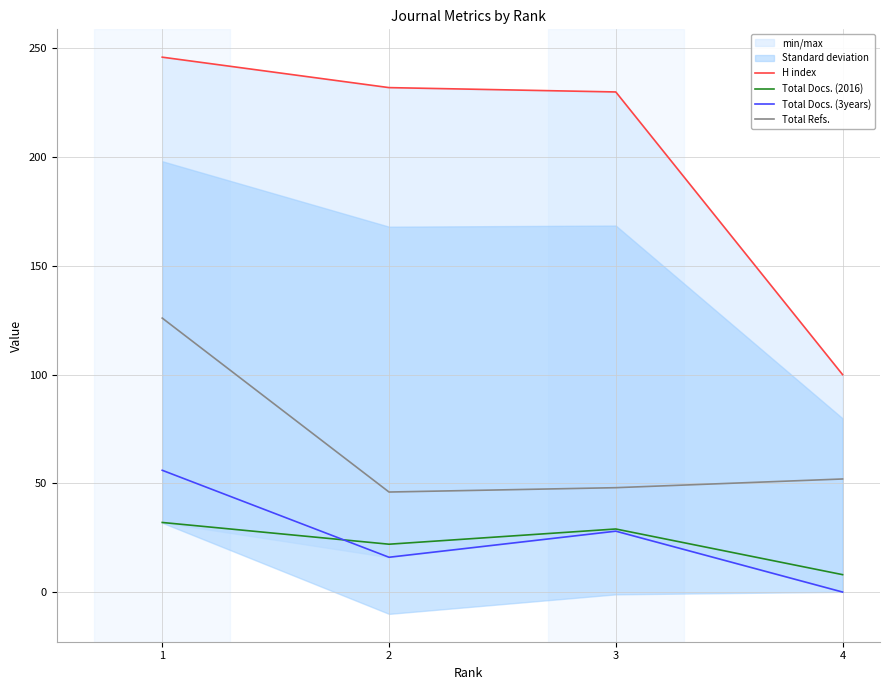

True or false: Total Docs. (3years) and H index intersect in this chart.

False